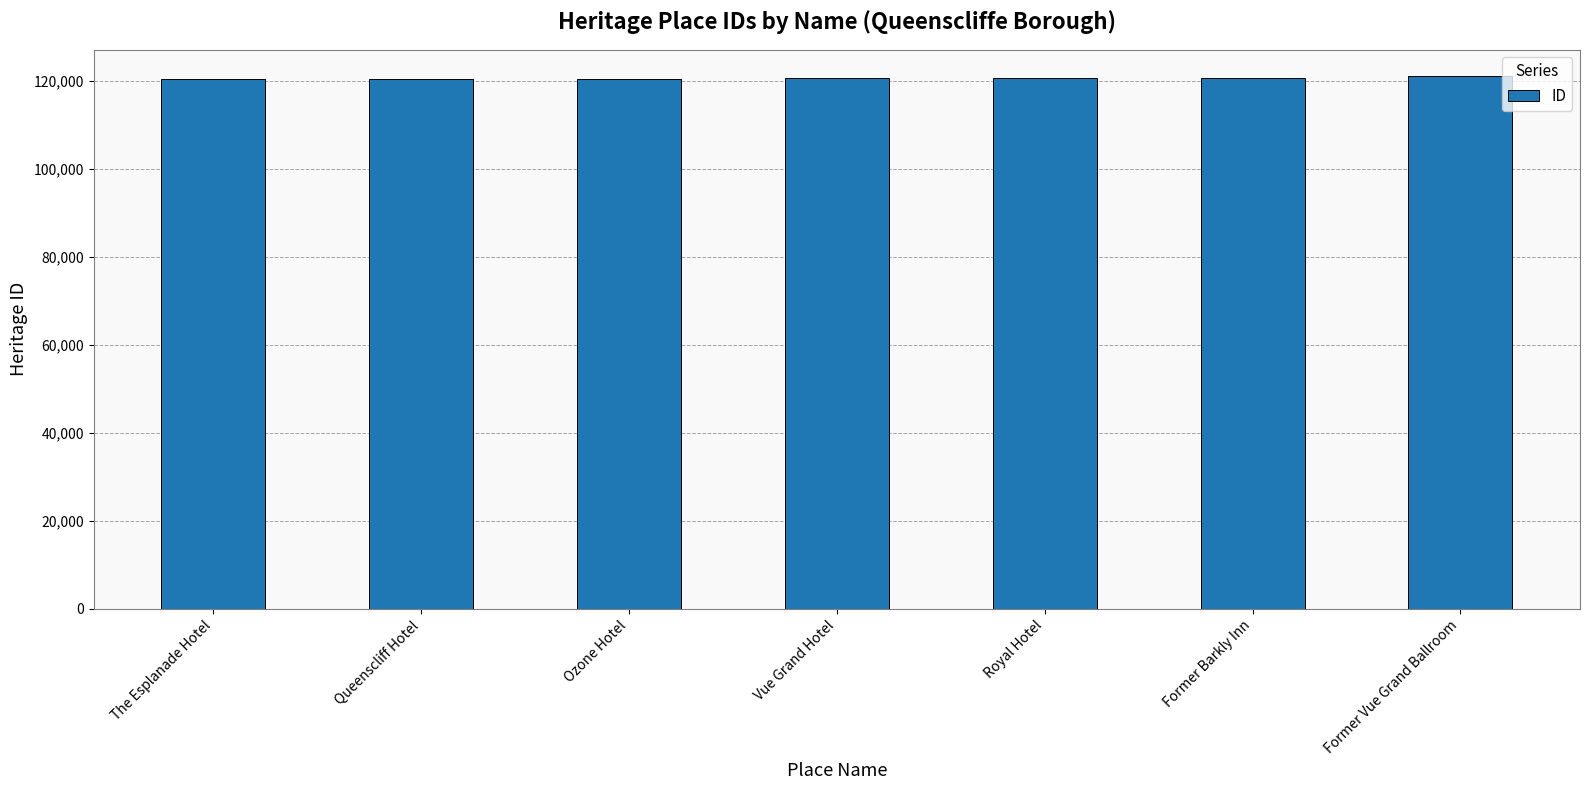

What is the label of the 5th bar from the right?

Ozone Hotel